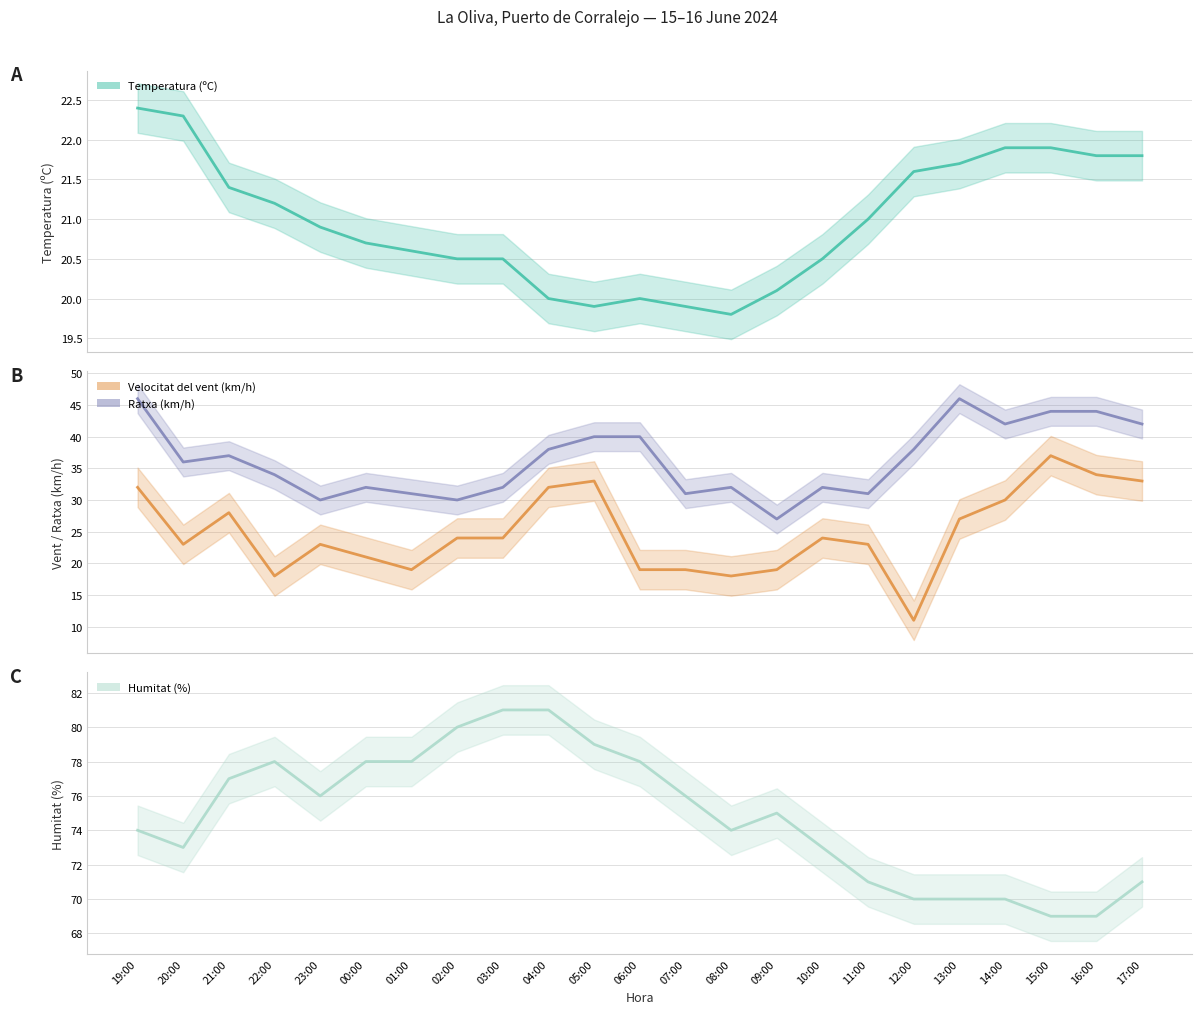

Rank the series by their maximum value, from highest to lowest.

Humitat (%), Ratxa (km/h), Velocitat del vent (km/h), Temperatura (ºC)